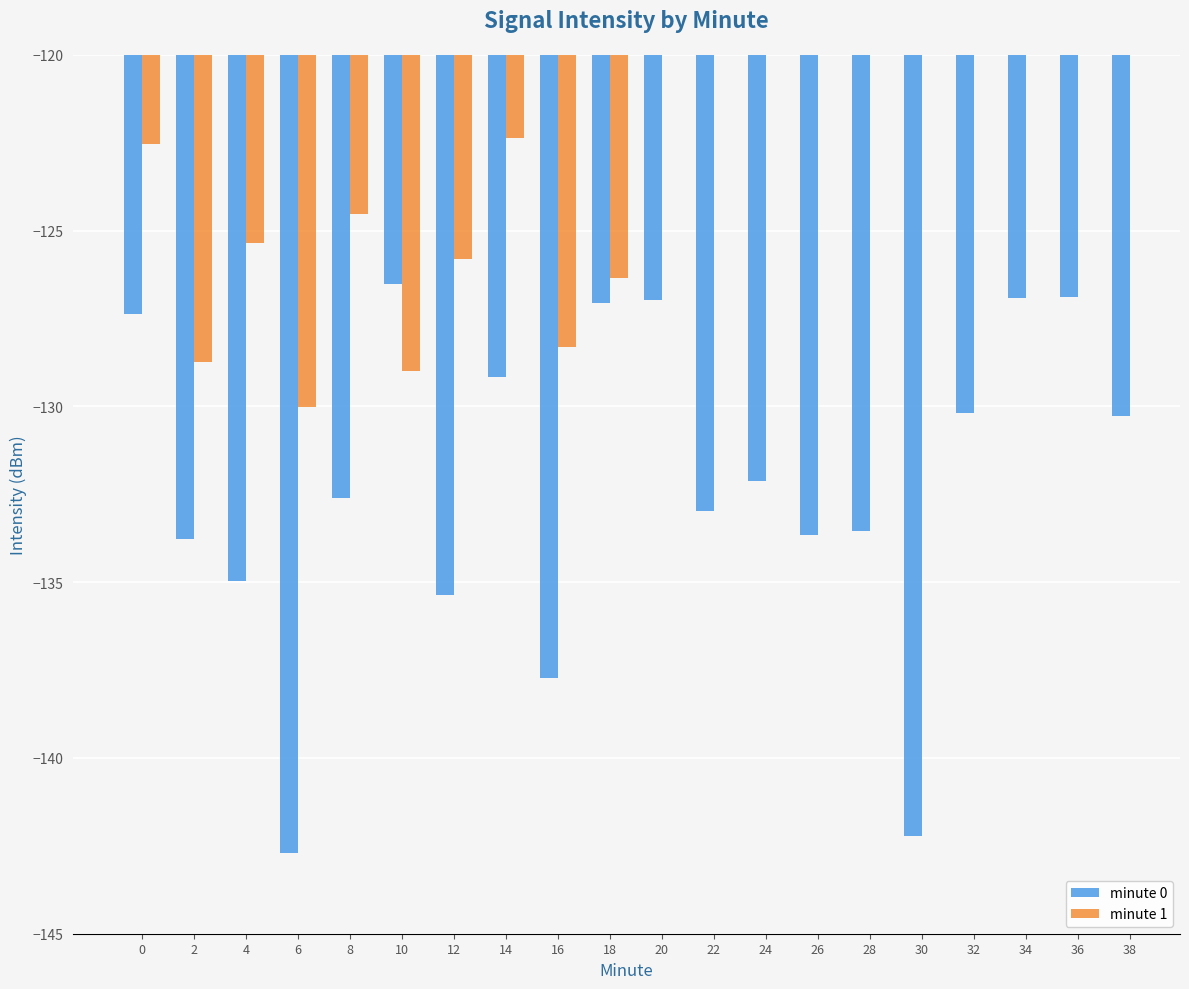

How many values in the minute 1 series are below -125?

7